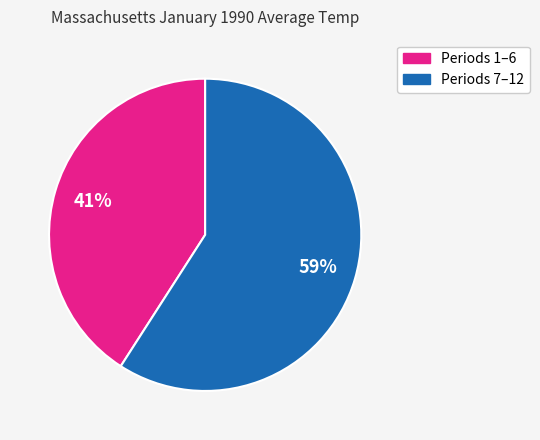

To the nearest percent, what is the difference between the largest and smallest slice percentages?

18%